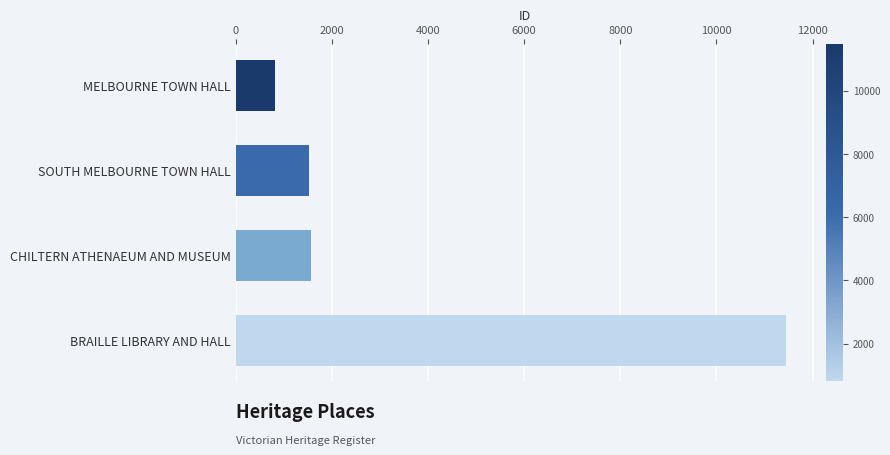

What is the average value?

3840